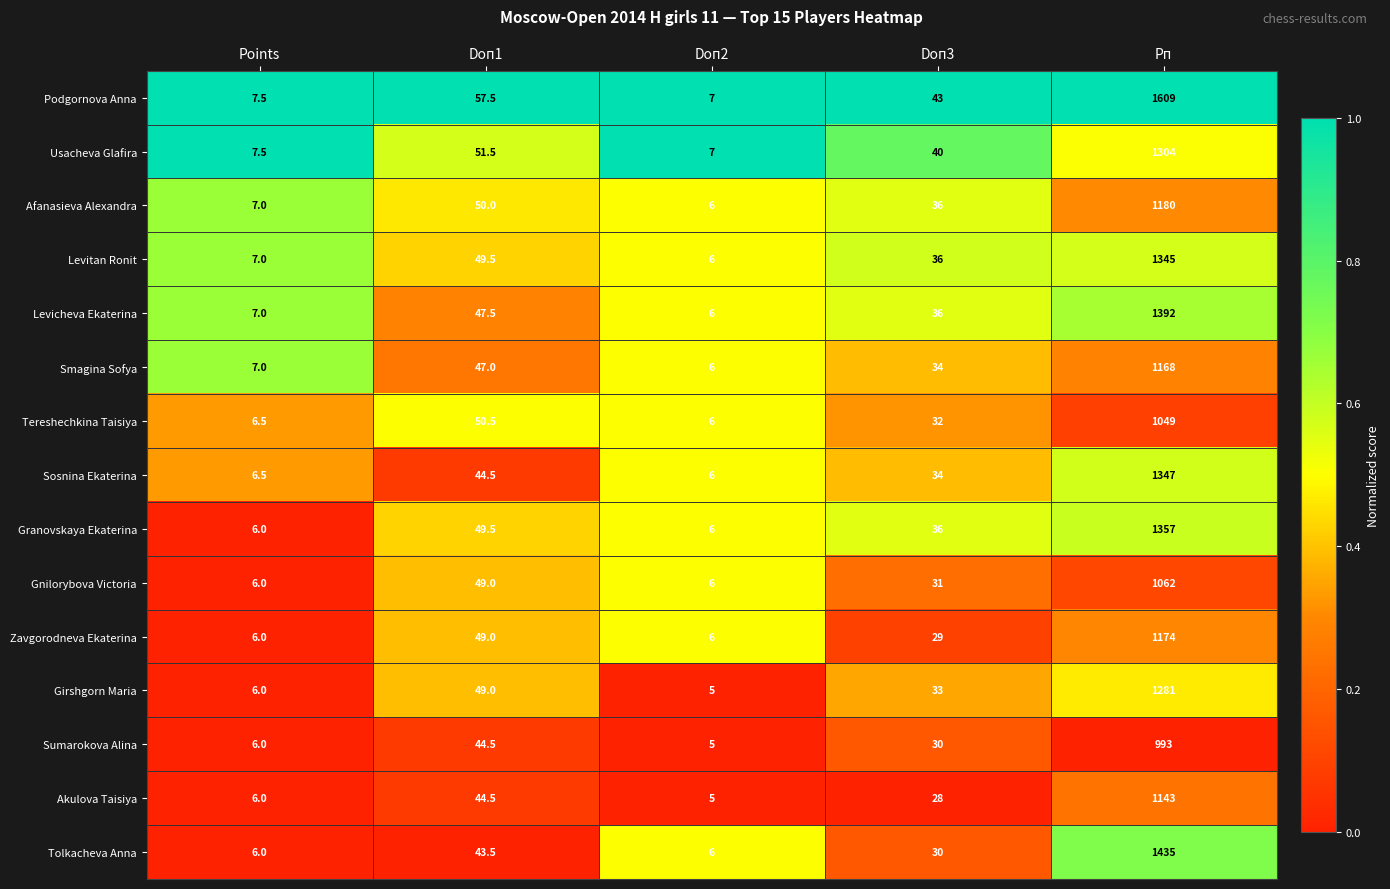

At which category is the sum across all series the highest?

Рп